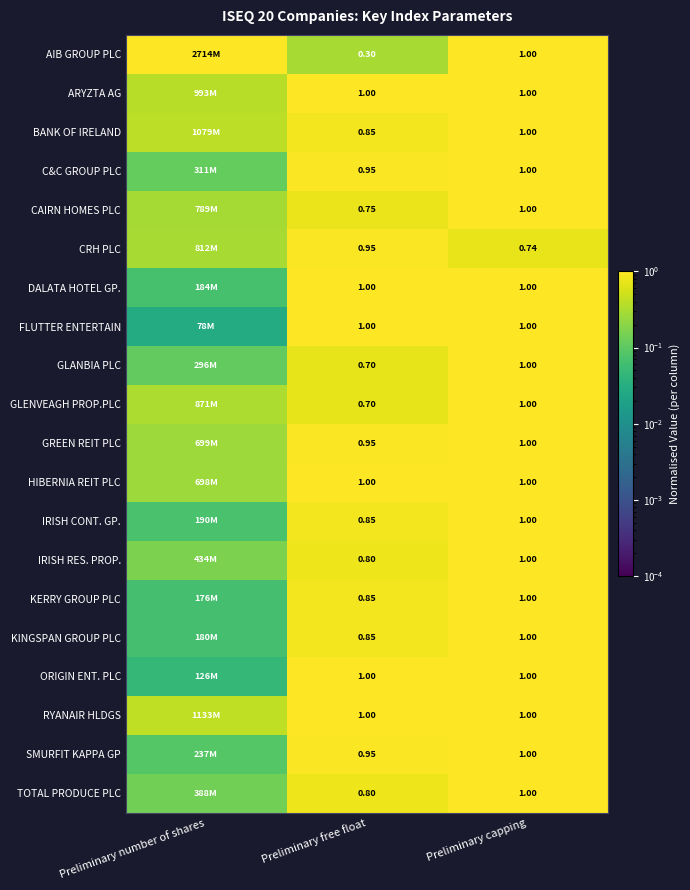

Between Preliminary free float and Preliminary capping, which series saw the biggest shift?

AIB GROUP PLC